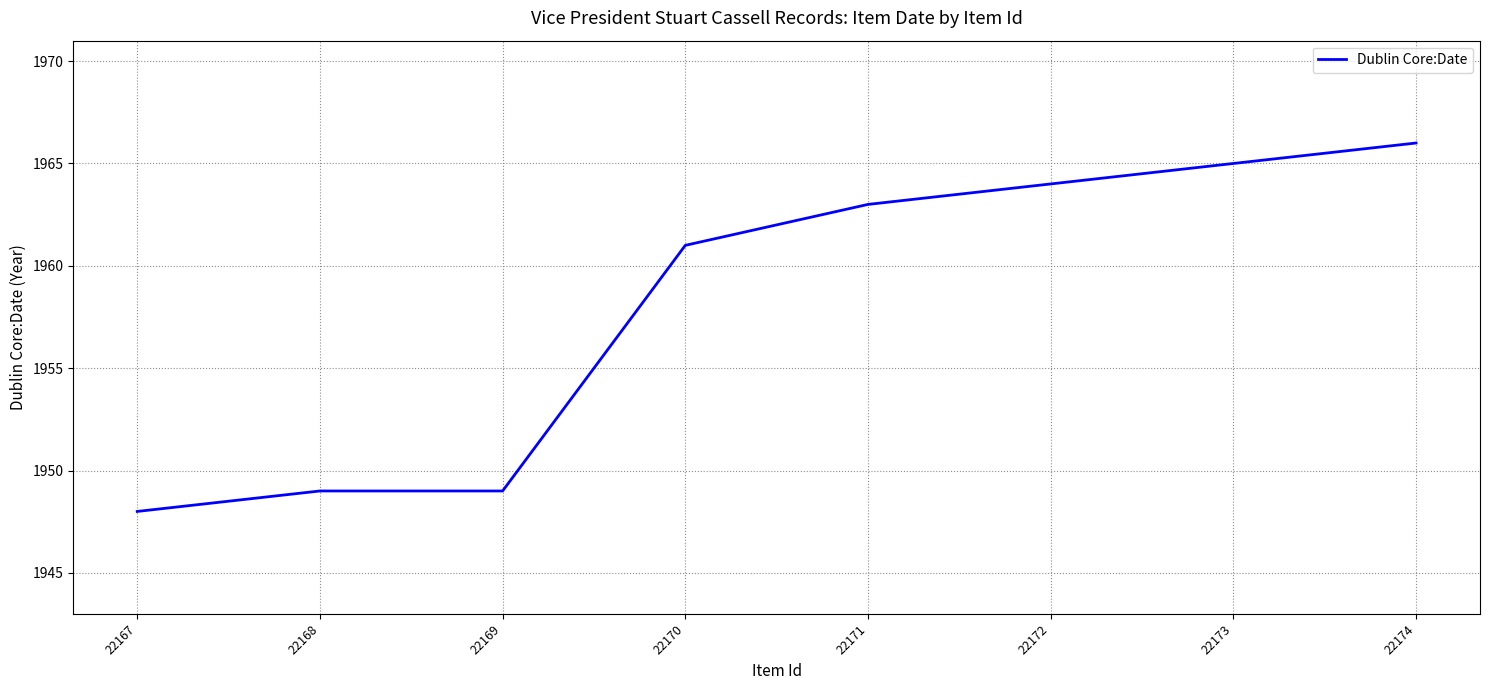

How many lines are shown in the chart?

1